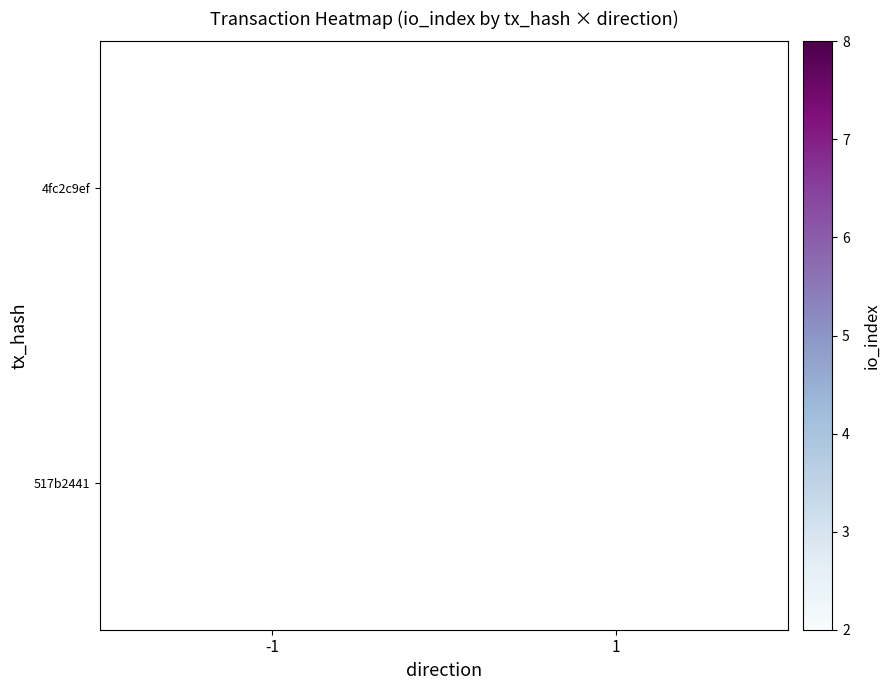

The 517b2441 series shows 3 at 1. True or false?

False